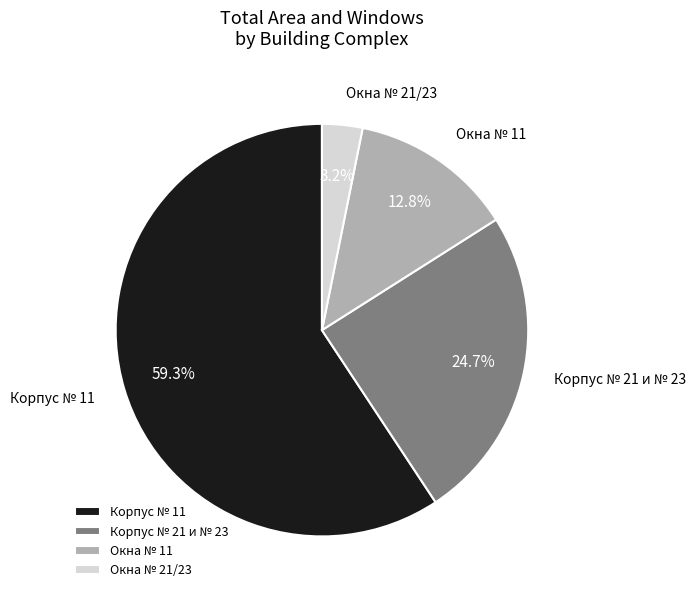

Combined, what portion of the pie is Корпус № 21 и № 23 and Окна № 21/23?

27.9%